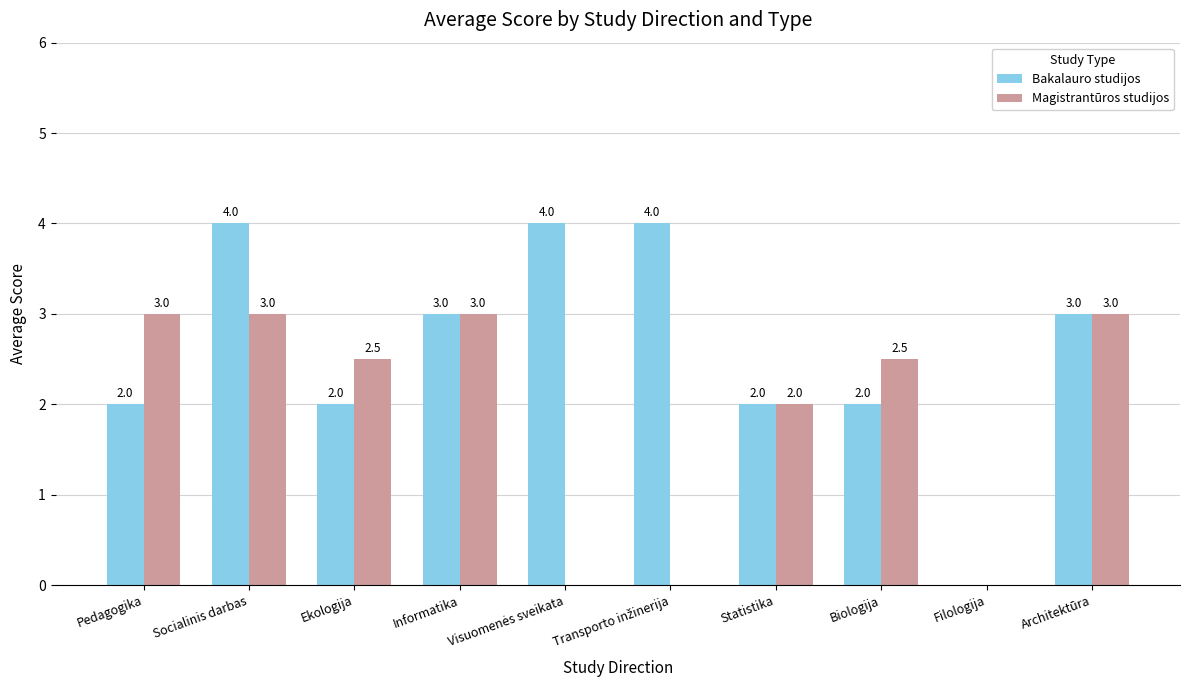

What is the average value of the Bakalauro studijos series?

2.6